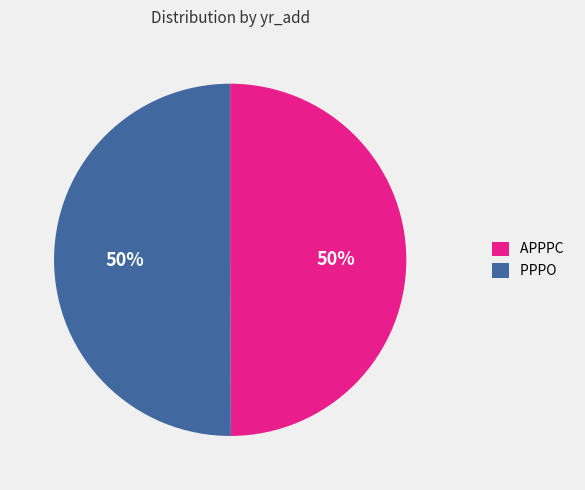

To the nearest percent, what portion does APPPC represent?

50%